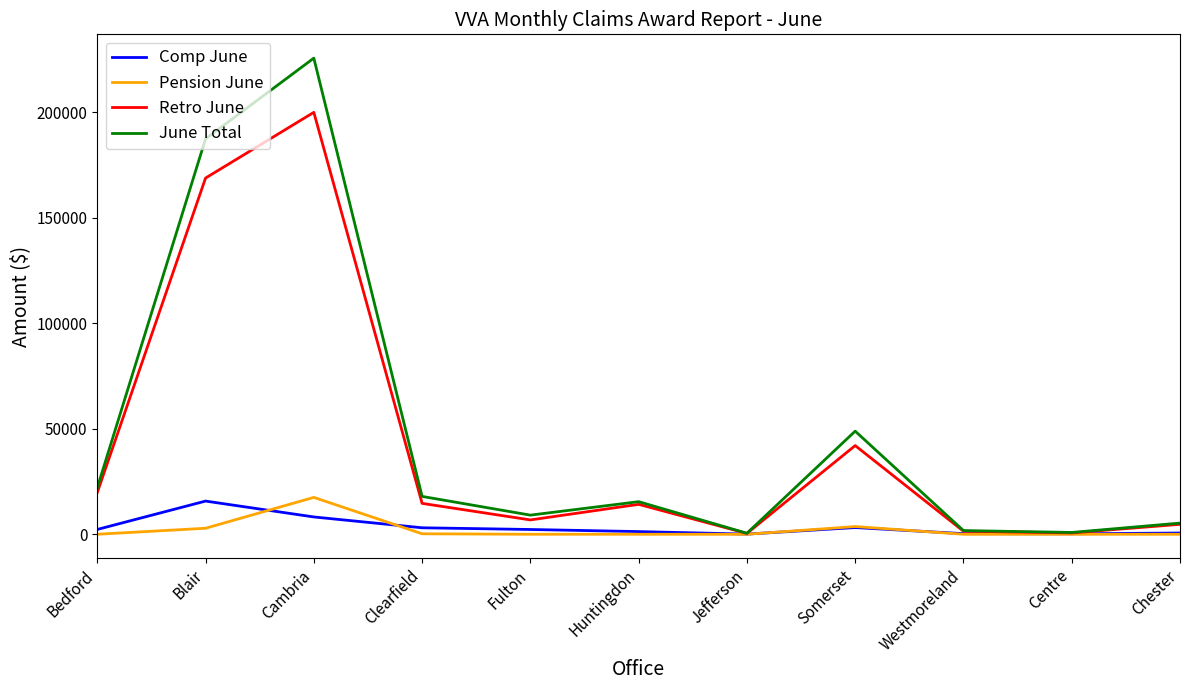

At which category does the chart reach its peak across all series?

Cambria